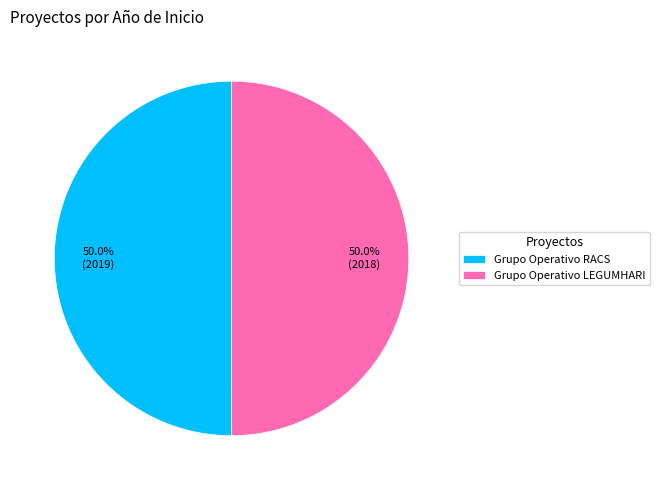

How much of the chart is everything except Grupo Operativo RACS?

50.0%